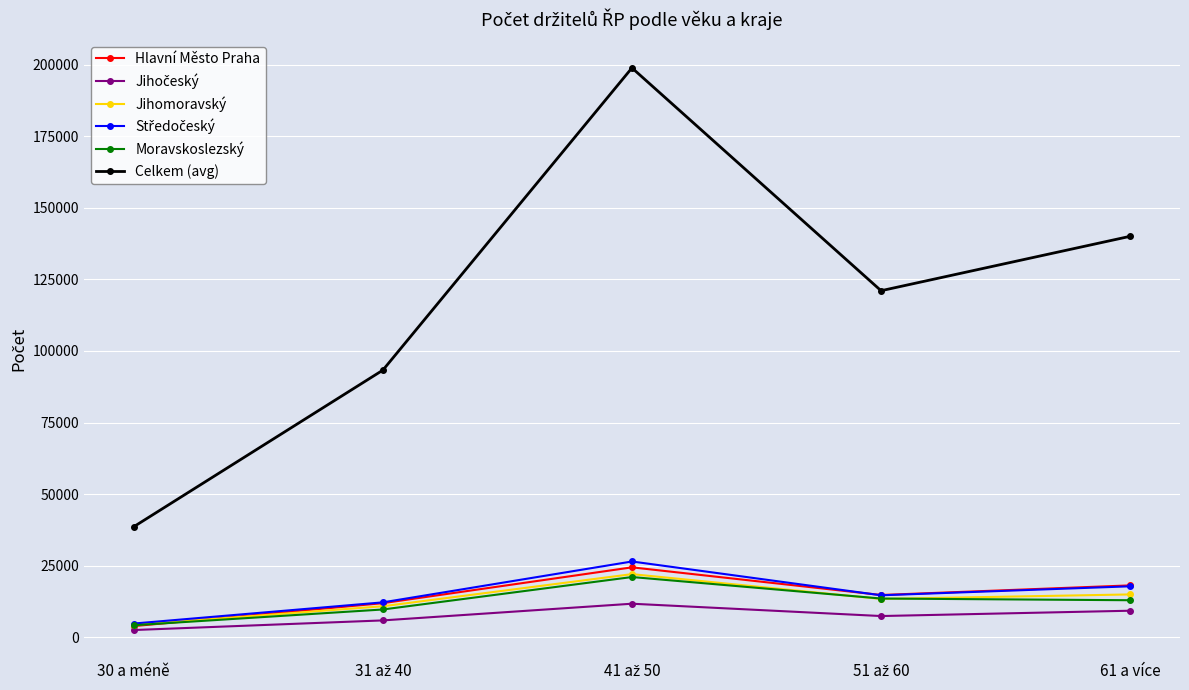

What is the difference between the second highest and second lowest values in the Moravskoslezský series?

3821